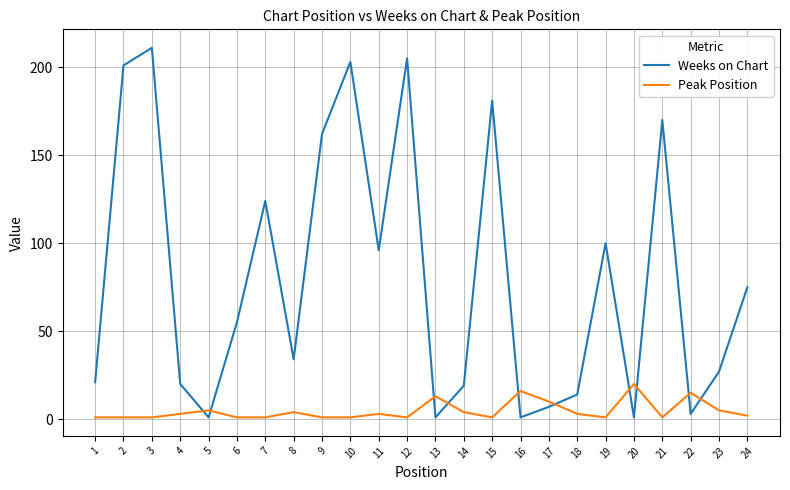

What is the difference between the Weeks on Chart values at 7 and 11?

28